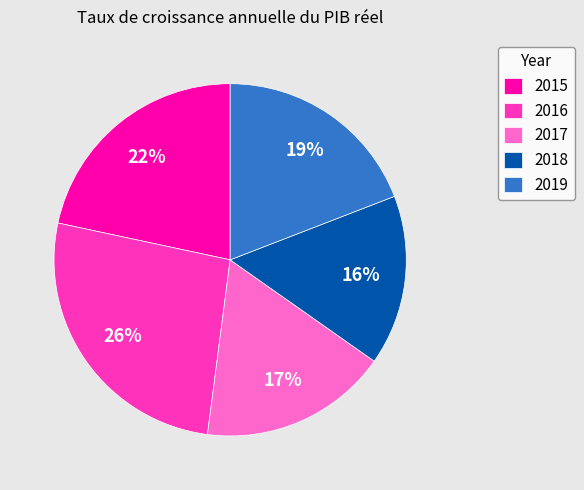

Is 2019 the majority of the pie?

No